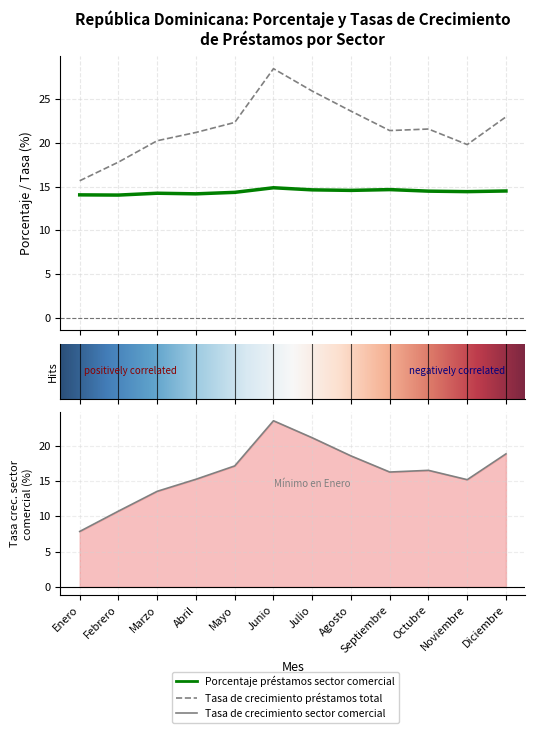

What is the spread (max minus min) of values at Noviembre?

5.4